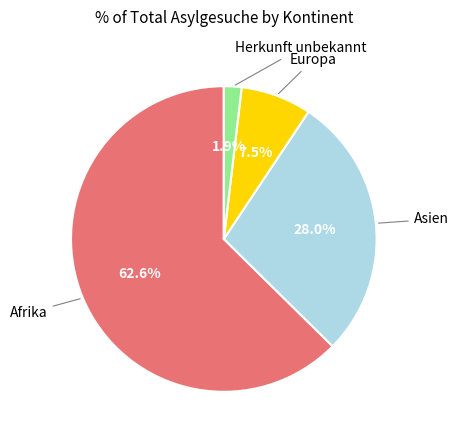

Is there a majority slice in this chart?

Yes